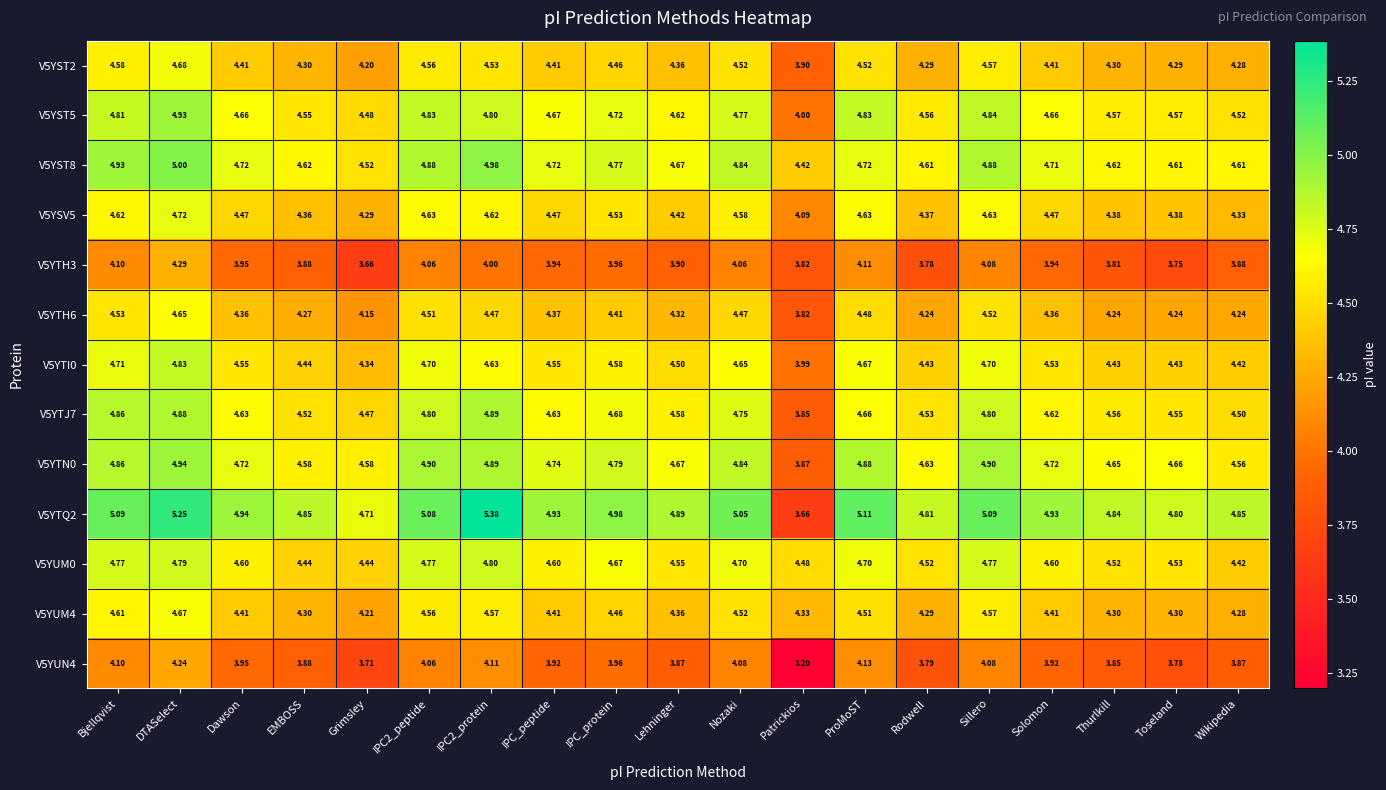

At which label does V5YST2 first exceed 4?

Bjellqvist